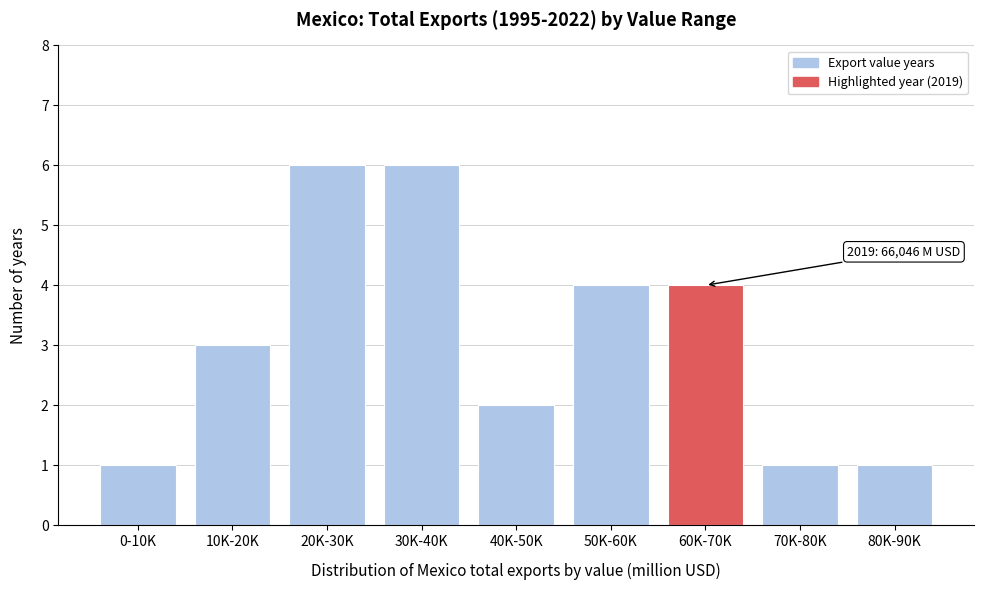

Reading right to left, list all the values displayed in this chart.

1	1	4	4	2	6	6	3	1